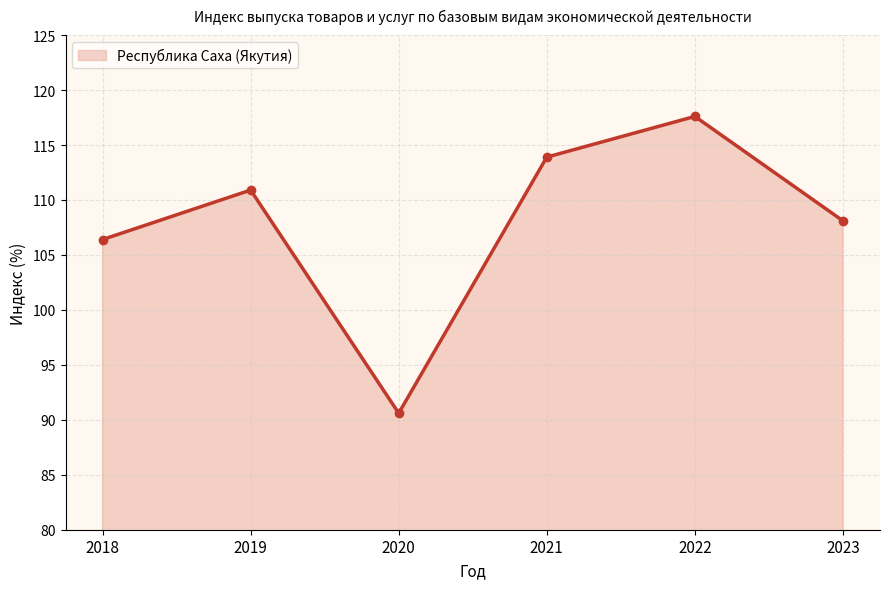

How many values are below 110?

3